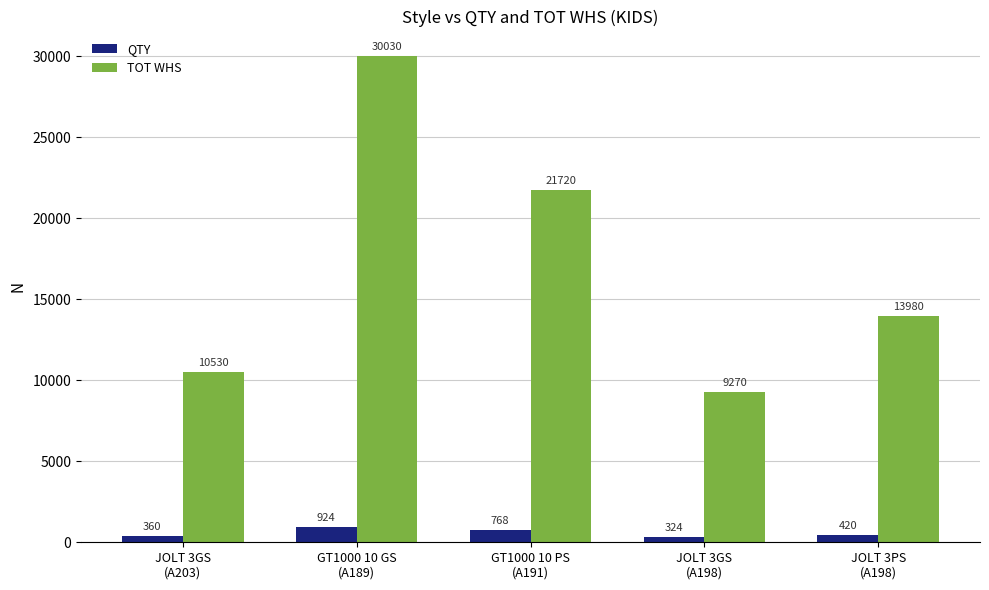

How many data points does each series have?

5